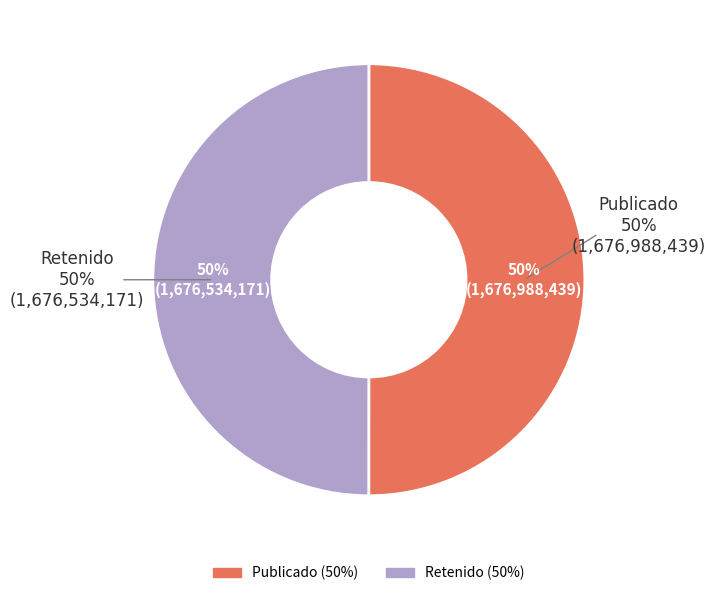

Count the number of slices in the pie.

2